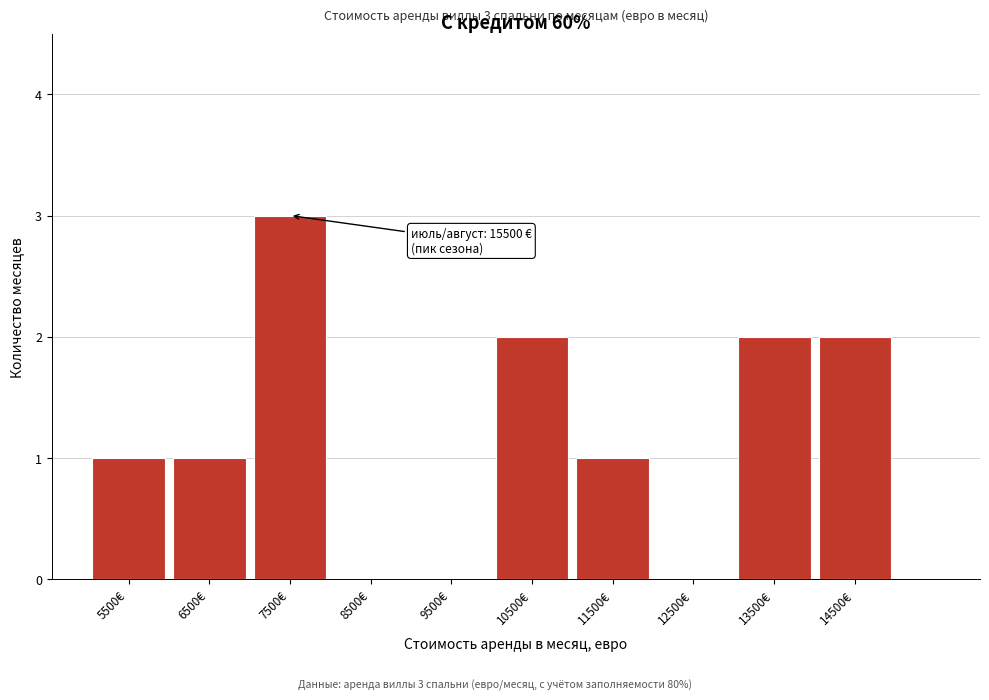

Reading left to right, transcribe all the data shown in this chart.

5500€=1	6500€=1	7500€=3	8500€=0	9500€=0	10500€=2	11500€=1	12500€=0	13500€=2	14500€=2